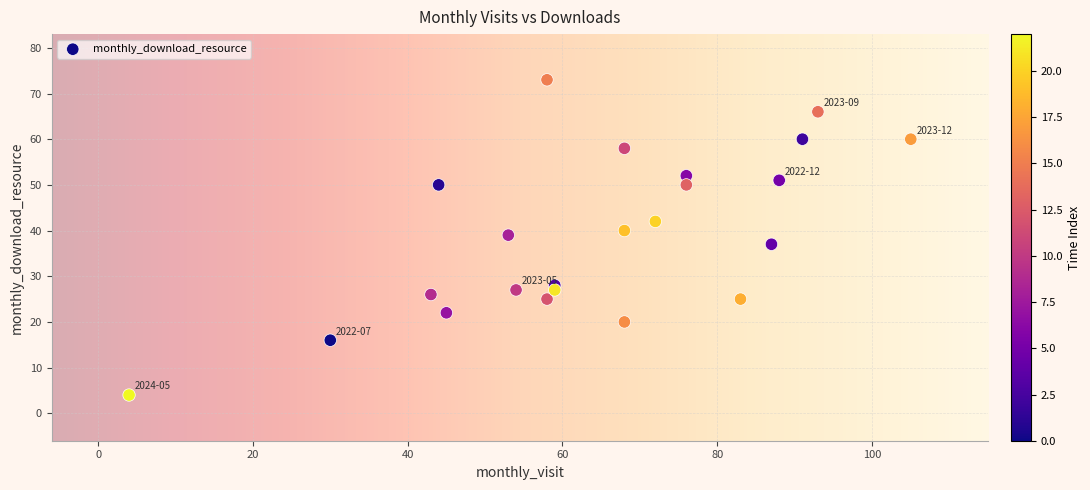

What is the range of Y values (max minus min)?

69